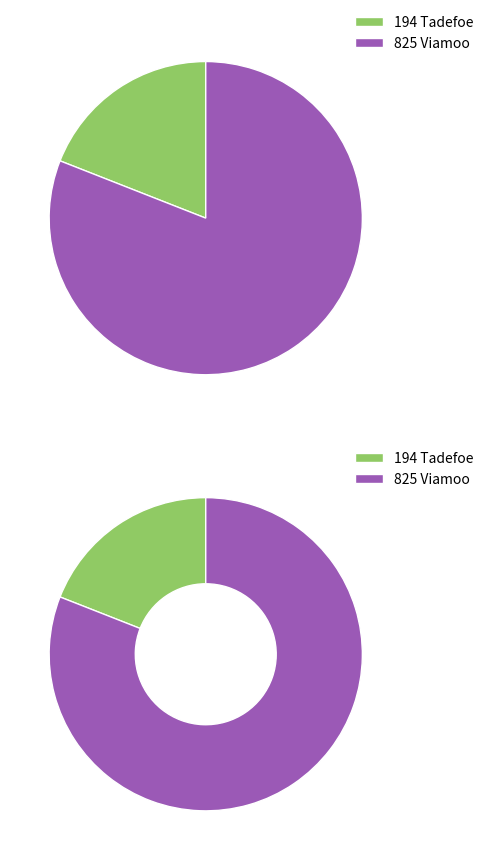

What is the change in value from Tadefoe to Viamoo?

+631